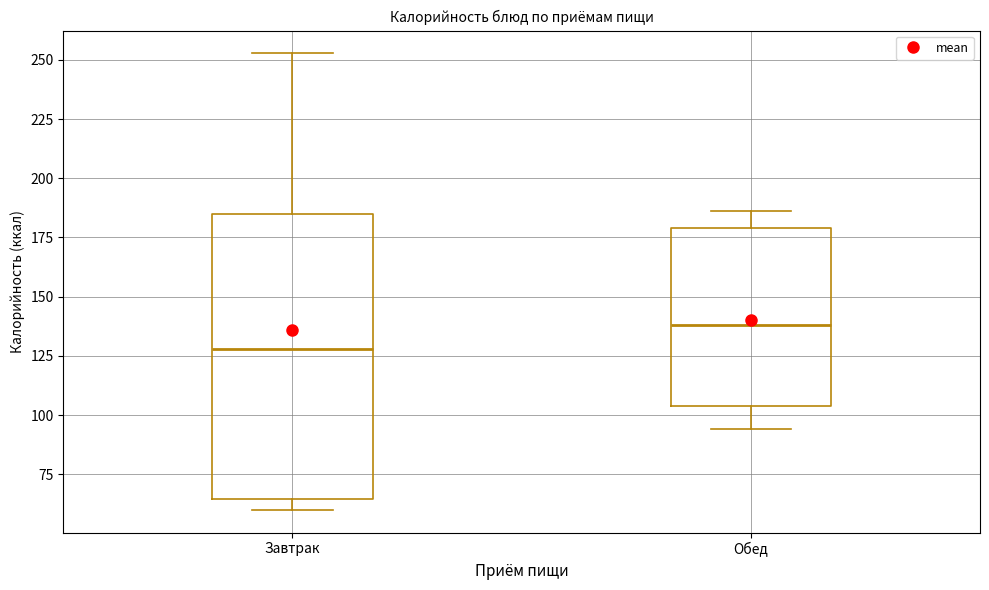

Which box has the highest median line?

Обед